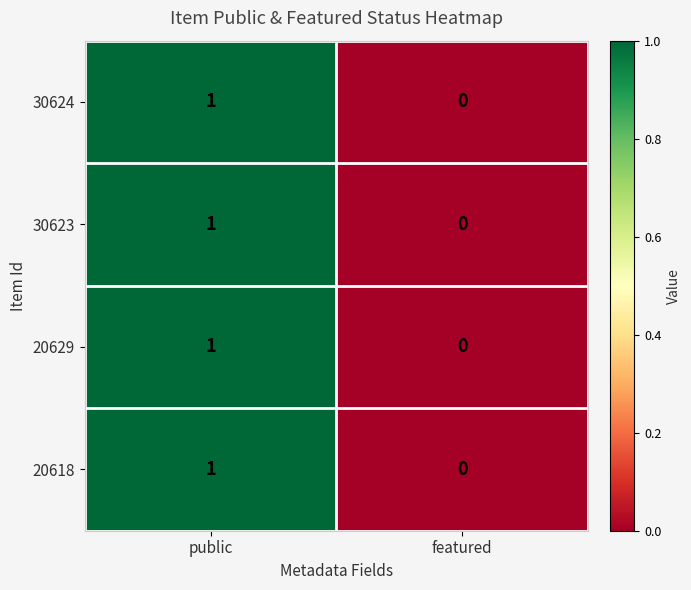

List the labels in order of 20618 value, largest first.

public, featured